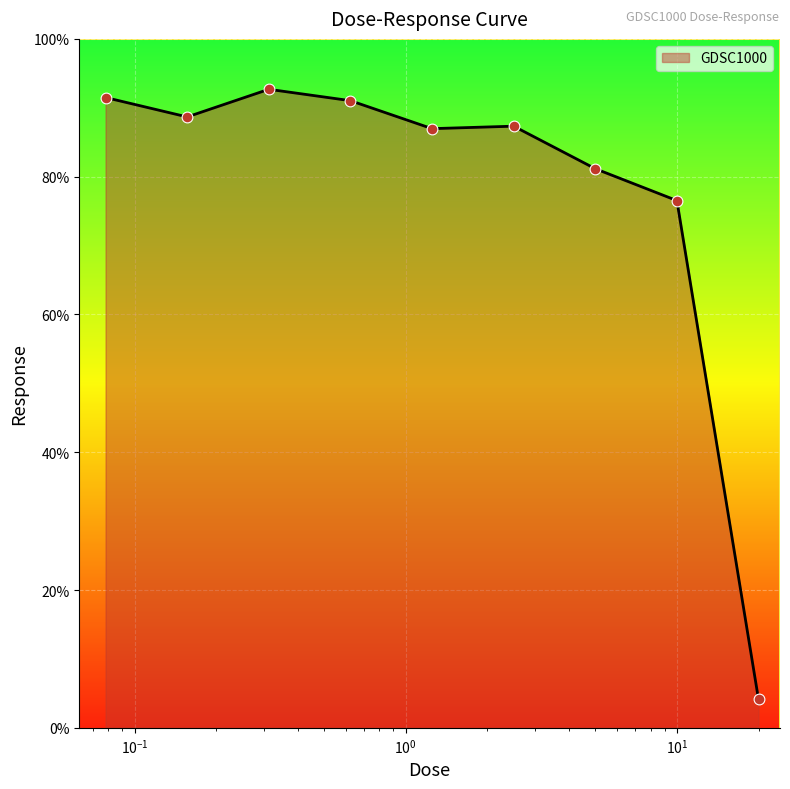

What is the difference between the maximum and minimum values?

88.6